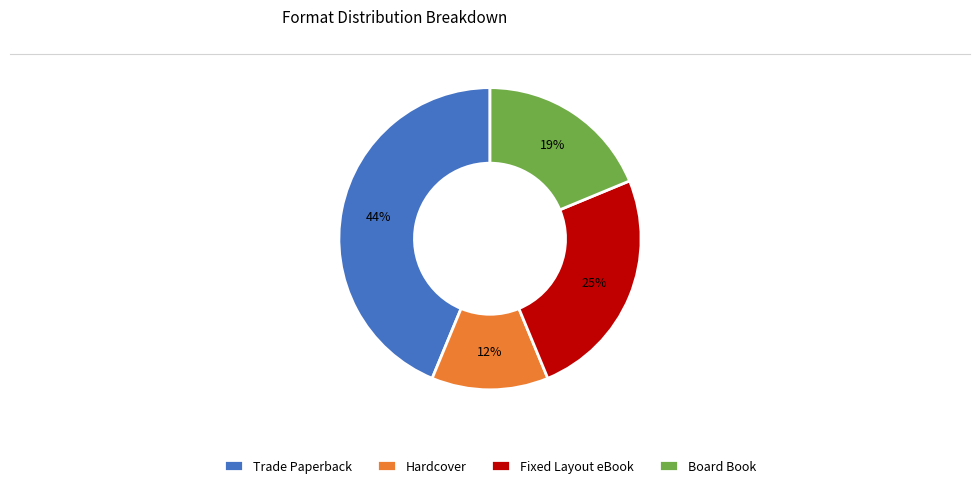

What percentage is the Board Book slice, to the nearest percent?

19%